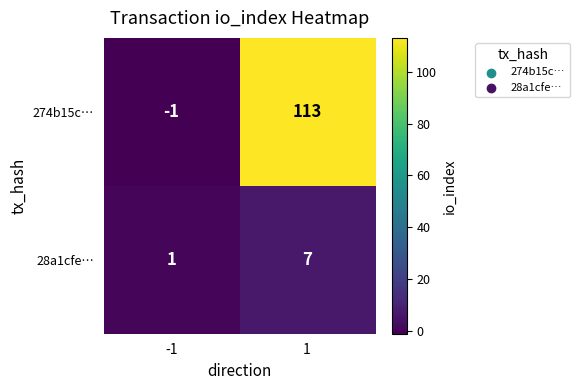

What is the spread (max minus min) of values at -1?

2